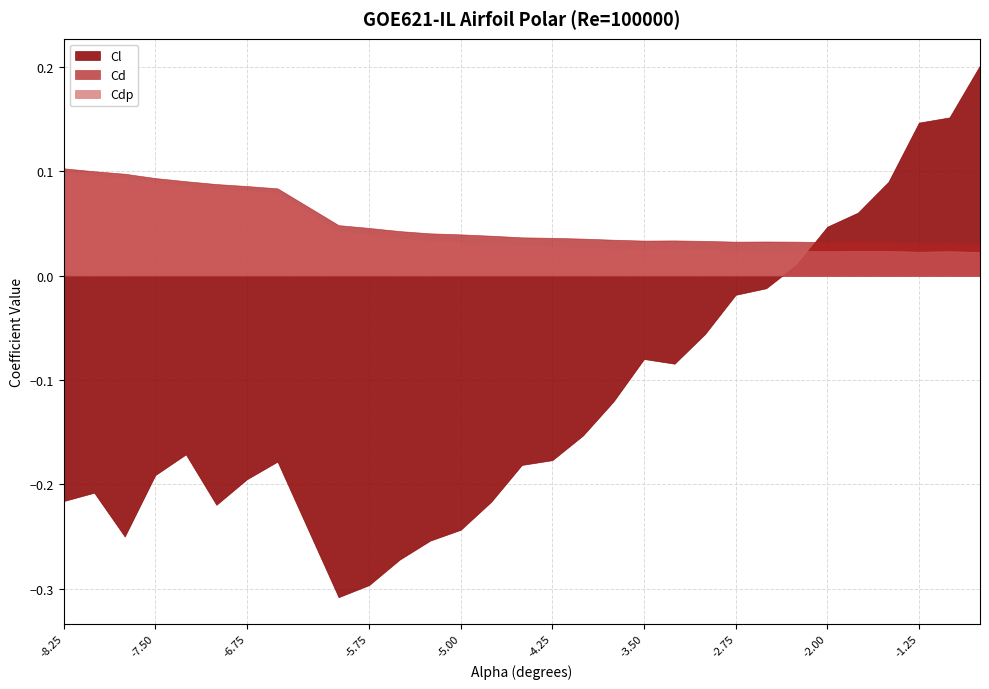

True or false: Cd and Cdp cross at least once.

False